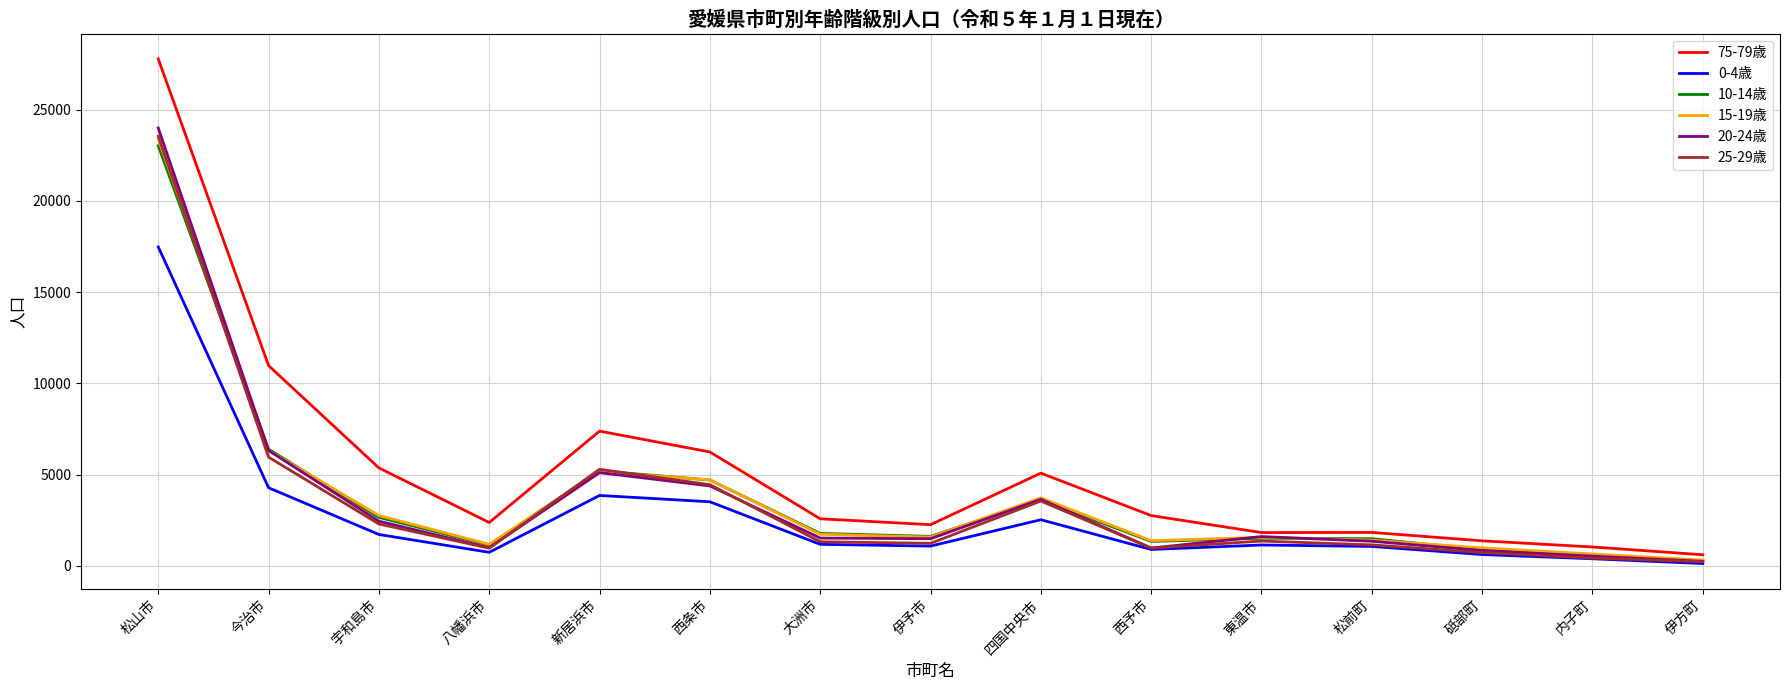

Is it true that 75-79歳 equals 45866 at 松山市?

False